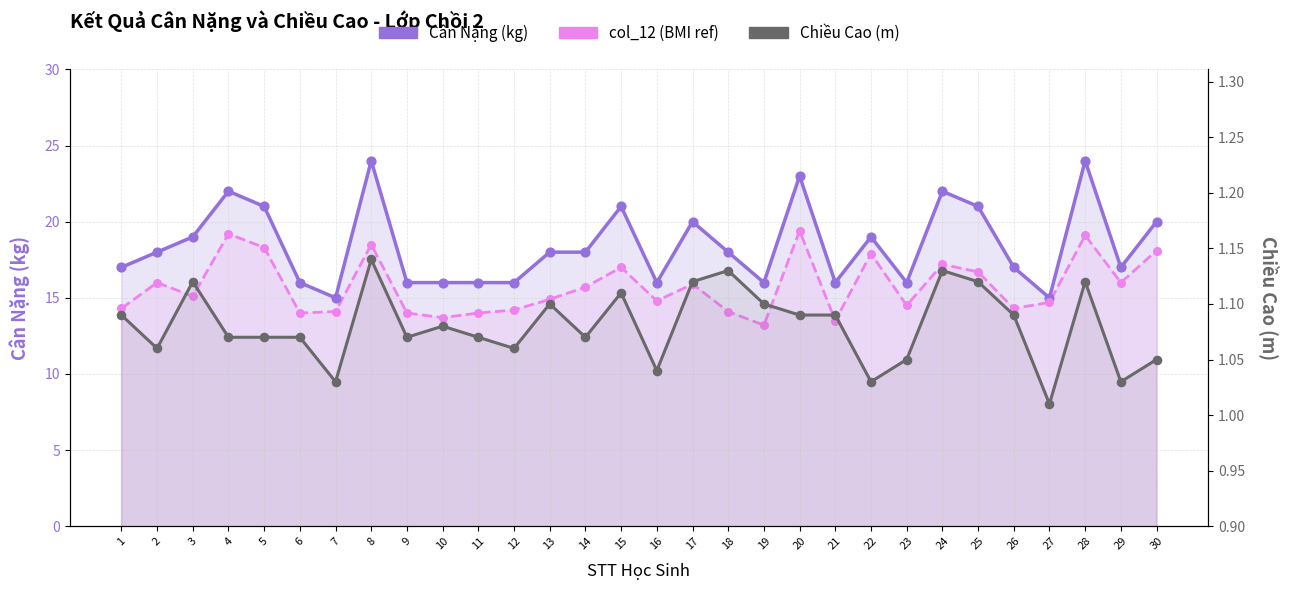

Is the value of Cân Nặng (kg) at 8 greater than the value of col_12 (BMI ref) at 13?

Yes